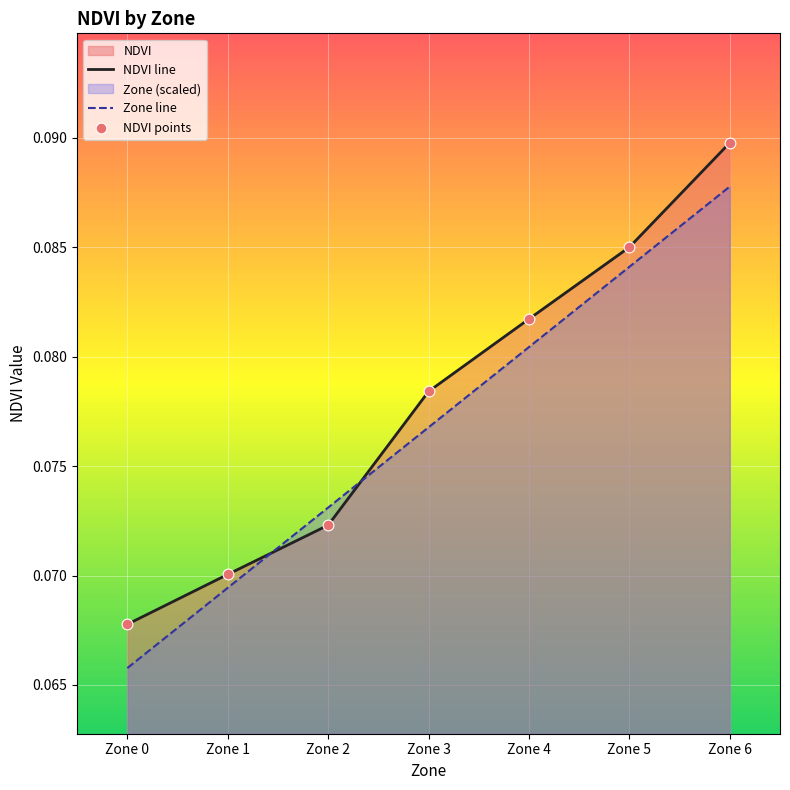

Which series contains the highest Y value?

NDVI line